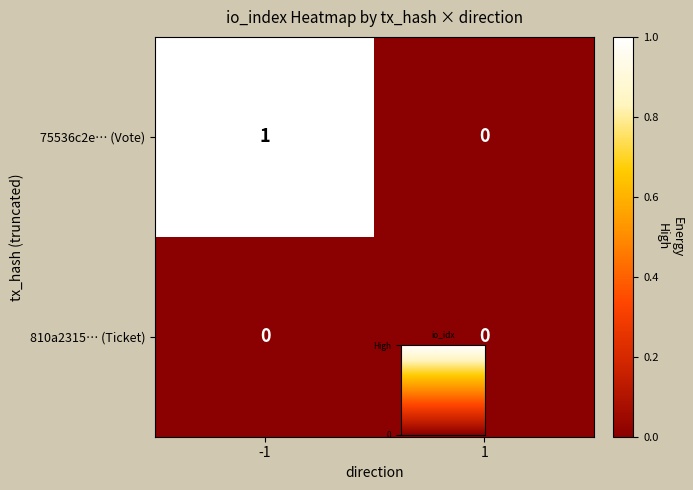

Is the value of 810a2315… (Ticket) at 1 greater than the value of 75536c2e… (Vote) at -1?

No